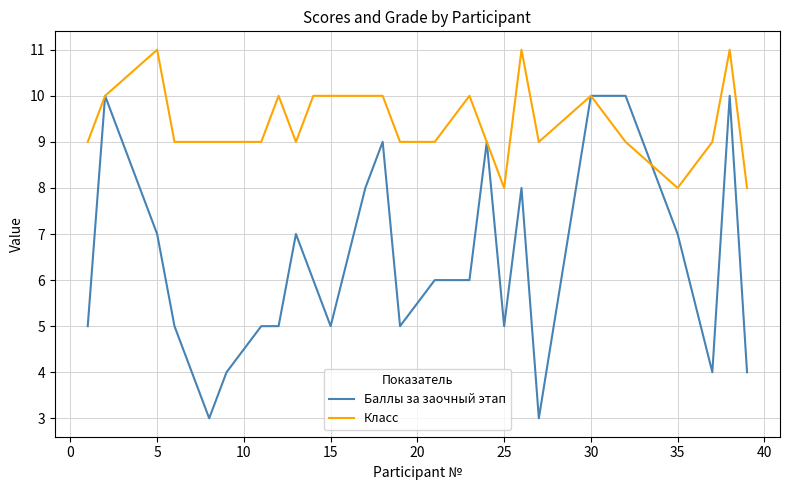

What is the maximum value for Баллы за заочный этап?

10